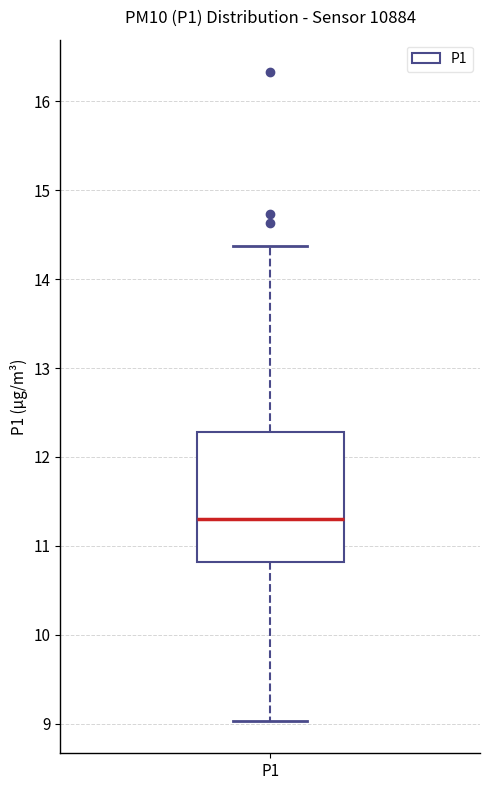

Transcribe this box plot: give where the median line is, the range the box spans, and where the two whiskers end, as read against the y-axis. The values are not printed on the chart, so give them approximately, as read against the axis.

median 11.3, box 10.8 to 12.3, whiskers 9.0 to 14.4